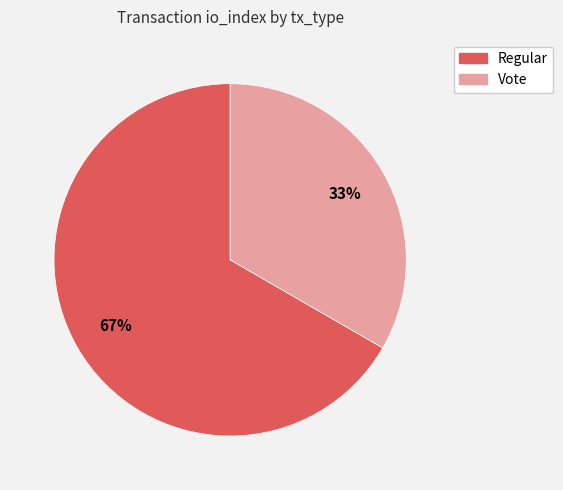

To the nearest percent, what is the combined percentage of Vote and Regular?

100%